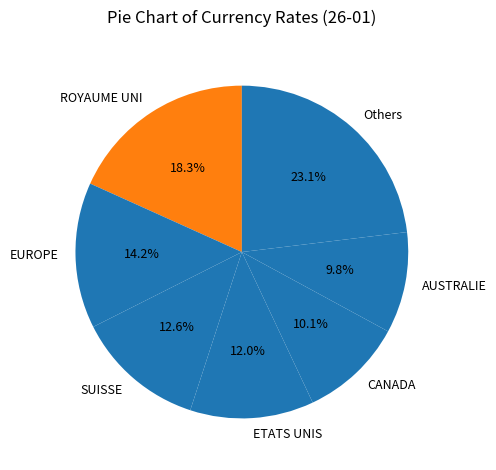

Approximately how many times larger is the value at SUISSE compared to Others?

0.5